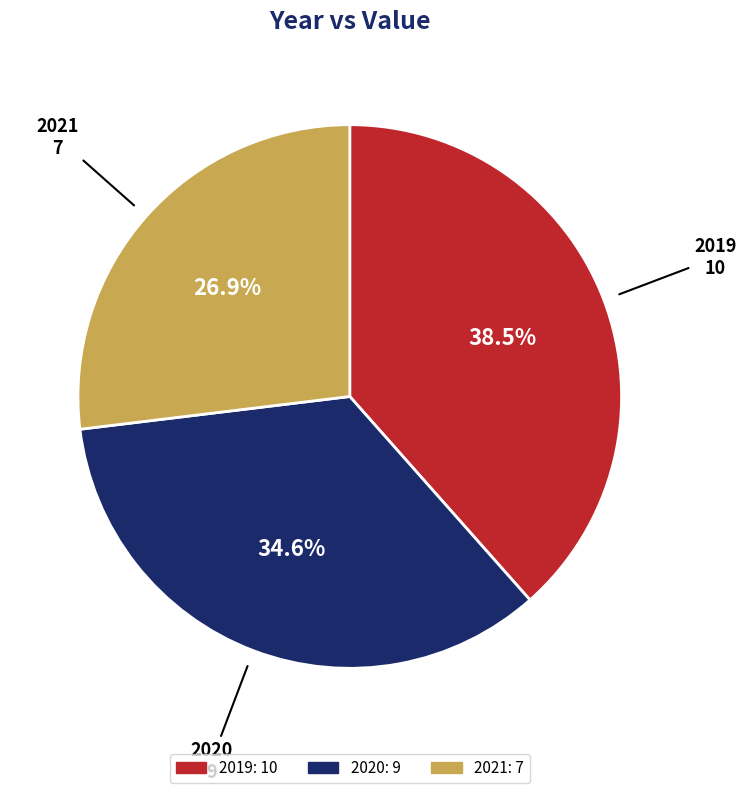

True or false: 2019 accounts for 53% of the total.

False